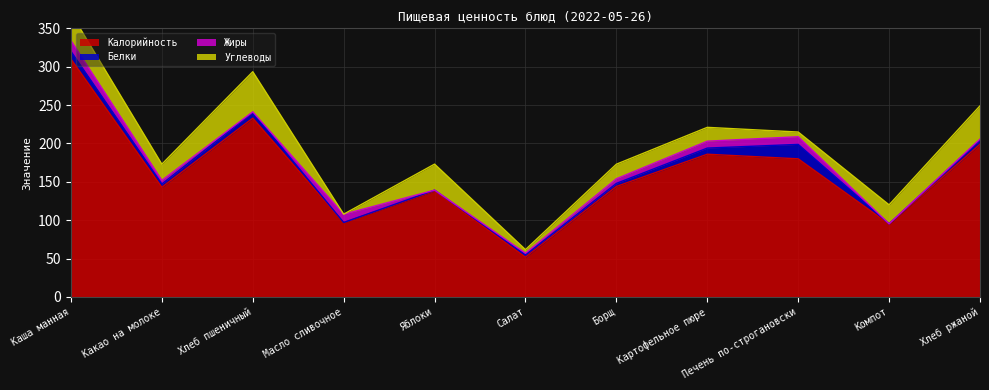

How many lines are shown in the chart?

4